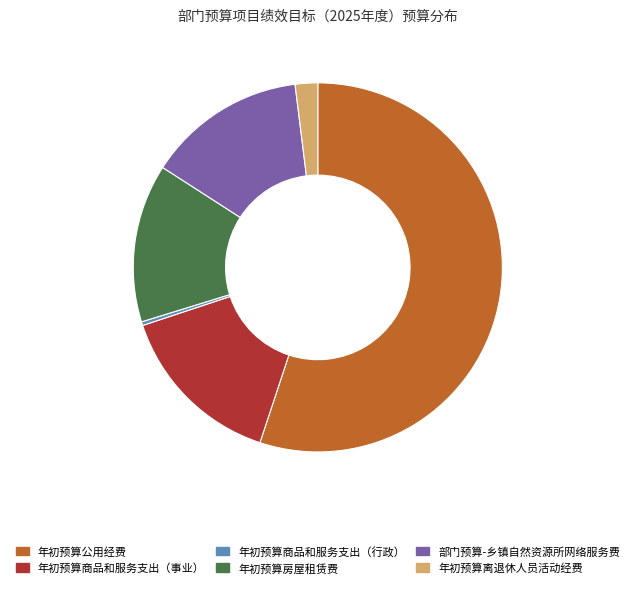

Is 年初预算房屋租赁费 the majority of the pie?

No